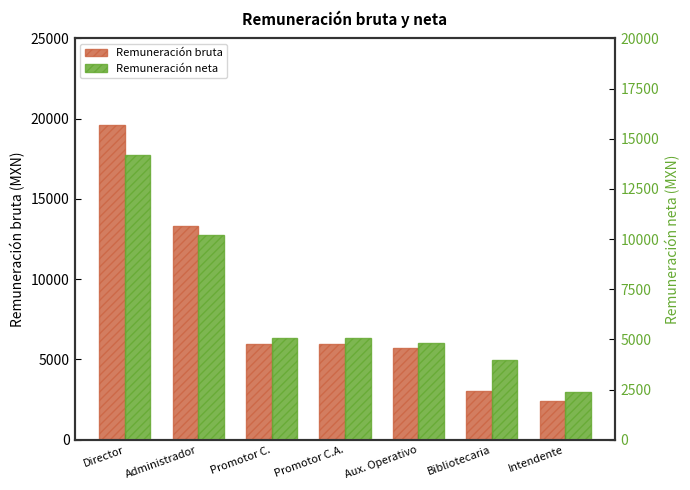

At which label does Remuneración bruta reach its peak?

Director